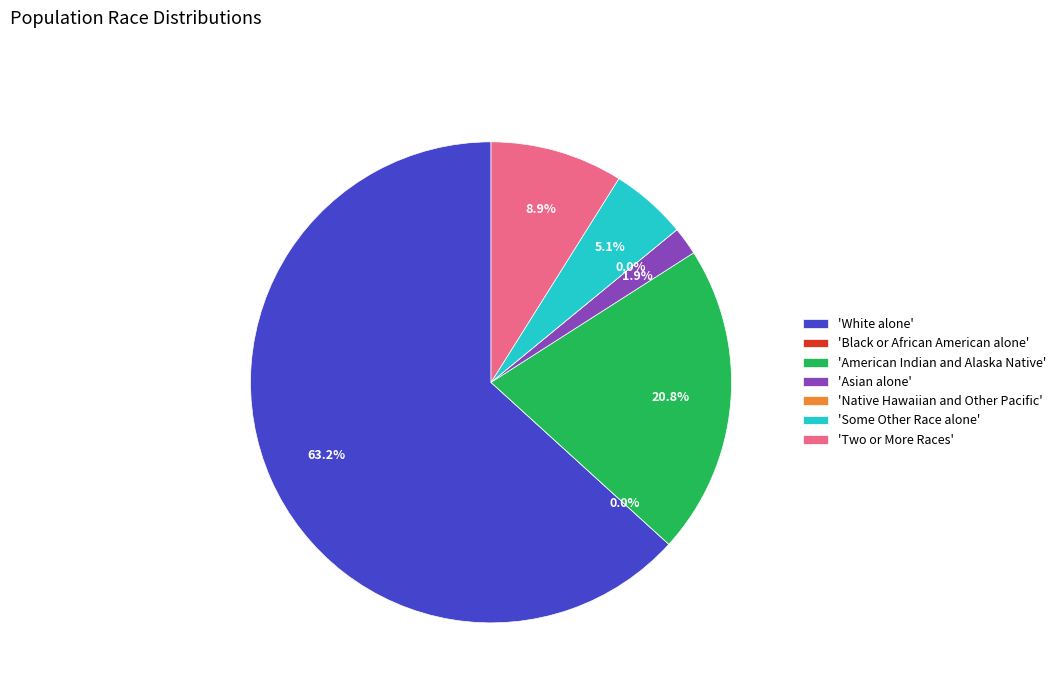

What is the change in value from Native Hawaiian and Other Pacific to Two or More Races?

+33